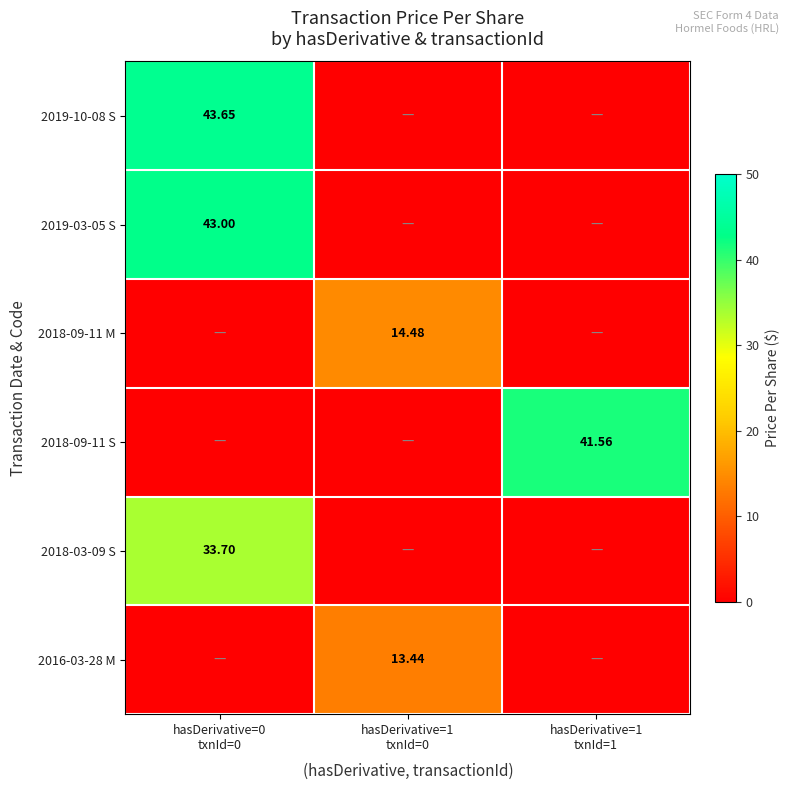

Where is 2018-09-11 M nearest to the value 7?

hasDerivative=0 txnId=0